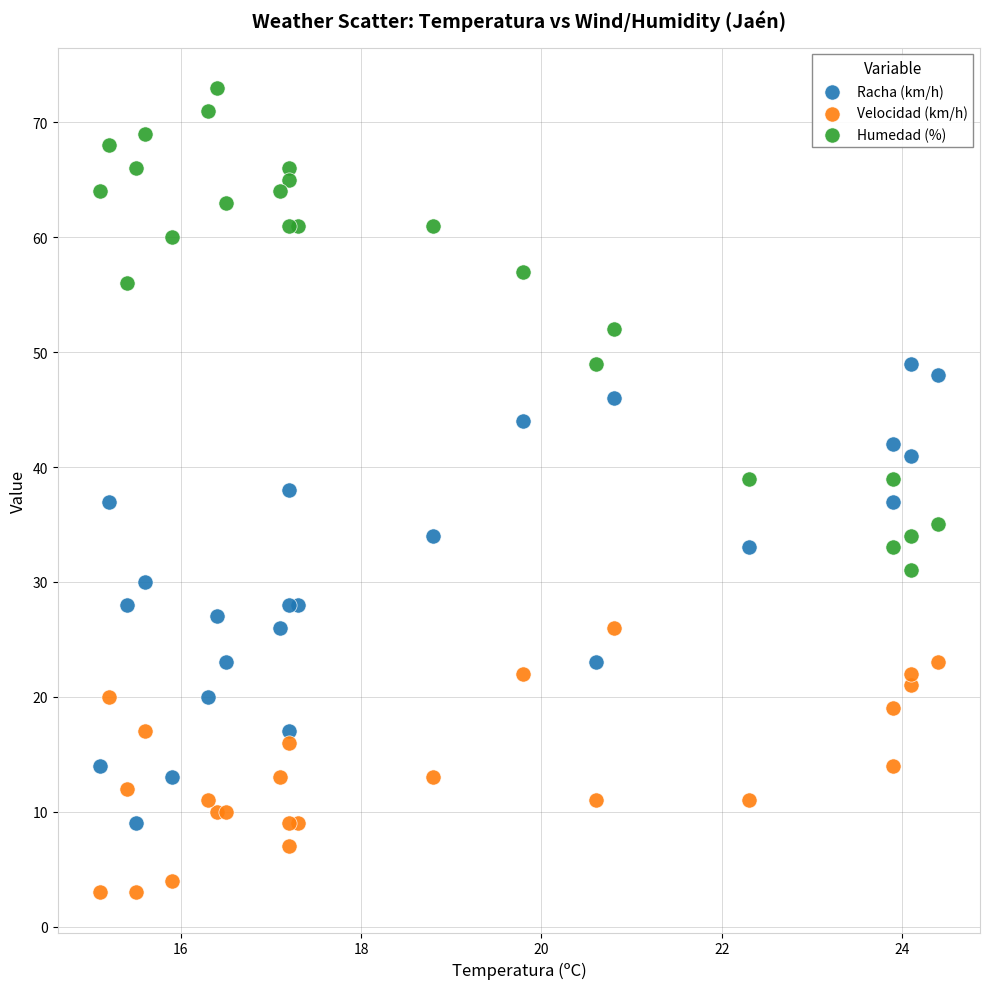

What are all the series names shown in the legend?

Racha (km/h), Velocidad (km/h), Humedad (%)